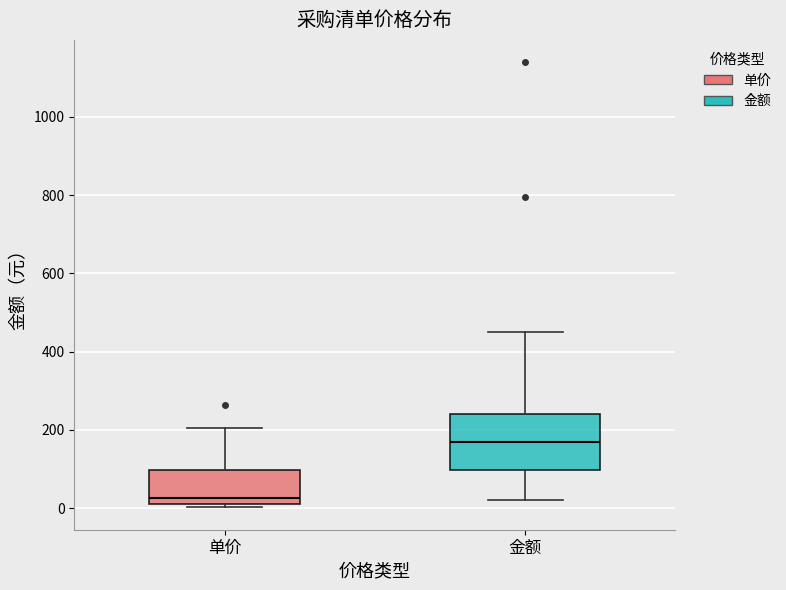

Where is the upper edge of the box for 金额 on the y-axis? The values are not printed on the chart, so give them approximately, as read against the axis.

240